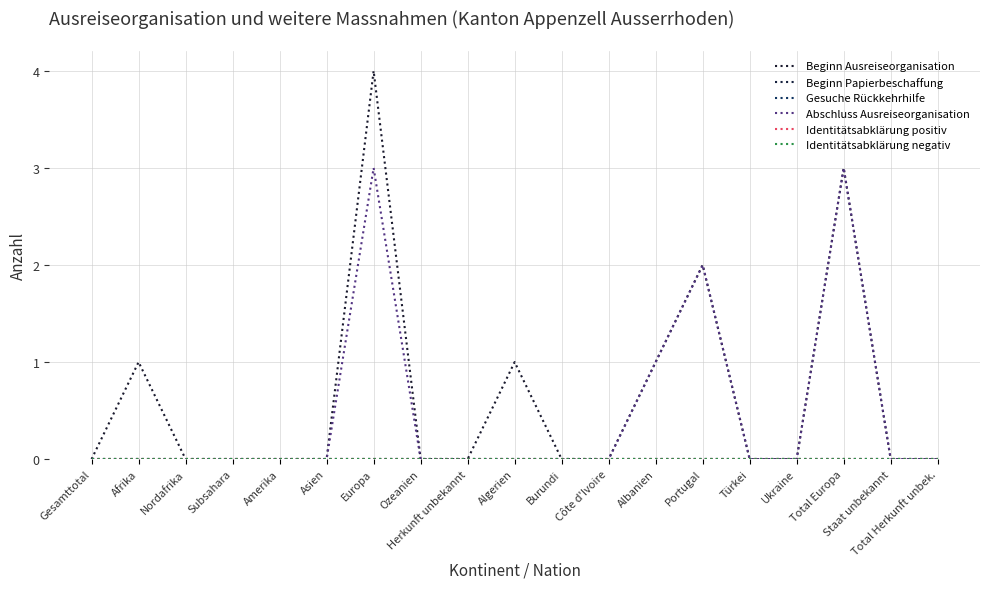

At how many categories does at least one series exceed 1?

3